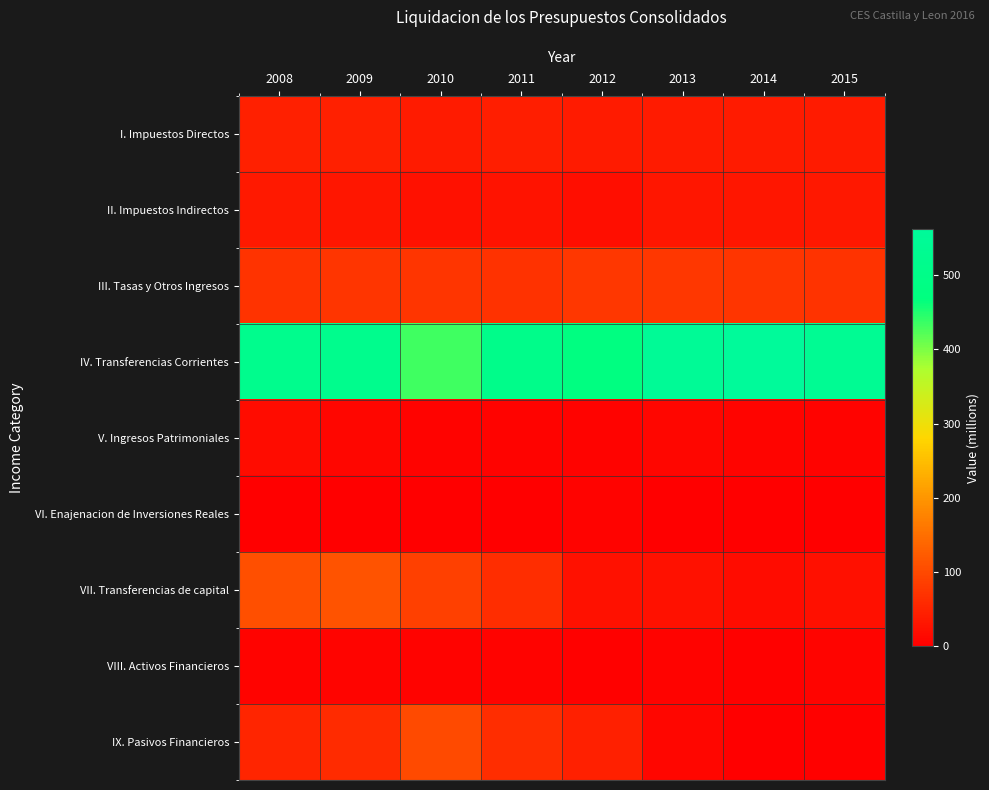

At how many categories does at least one series exceed 372?

8